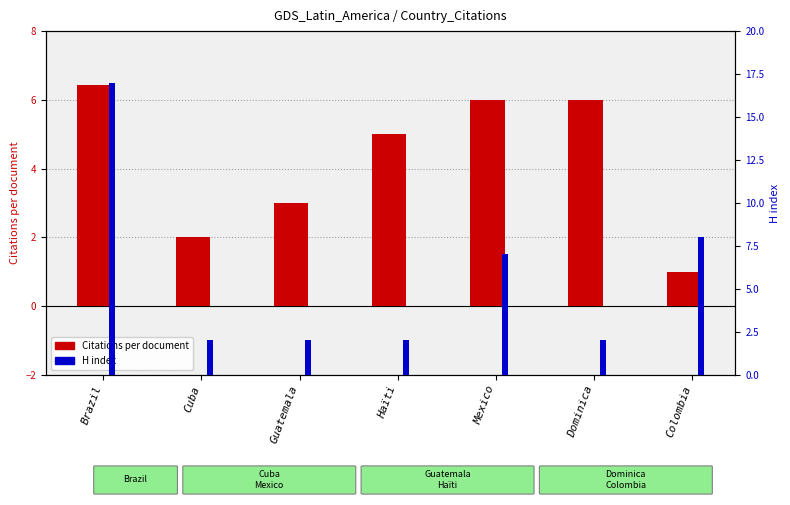

How many data points in Citations per document are above 5?

3